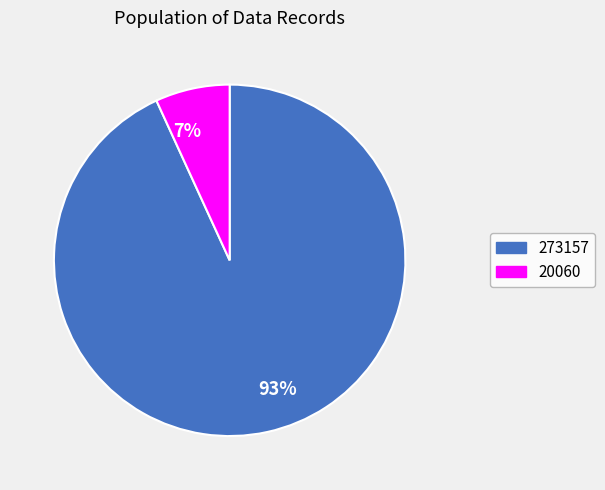

To the nearest percent, what is the combined percentage of 93% and 7%?

100%